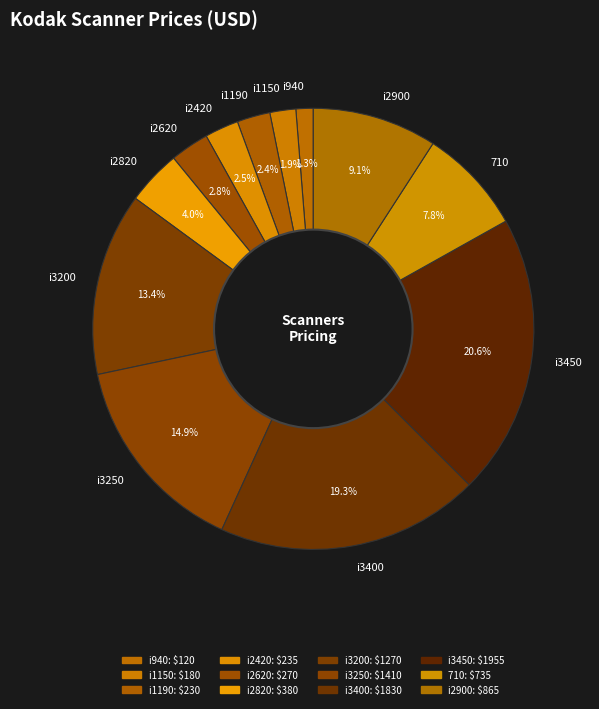

Does i940 account for over 50% of the chart?

No